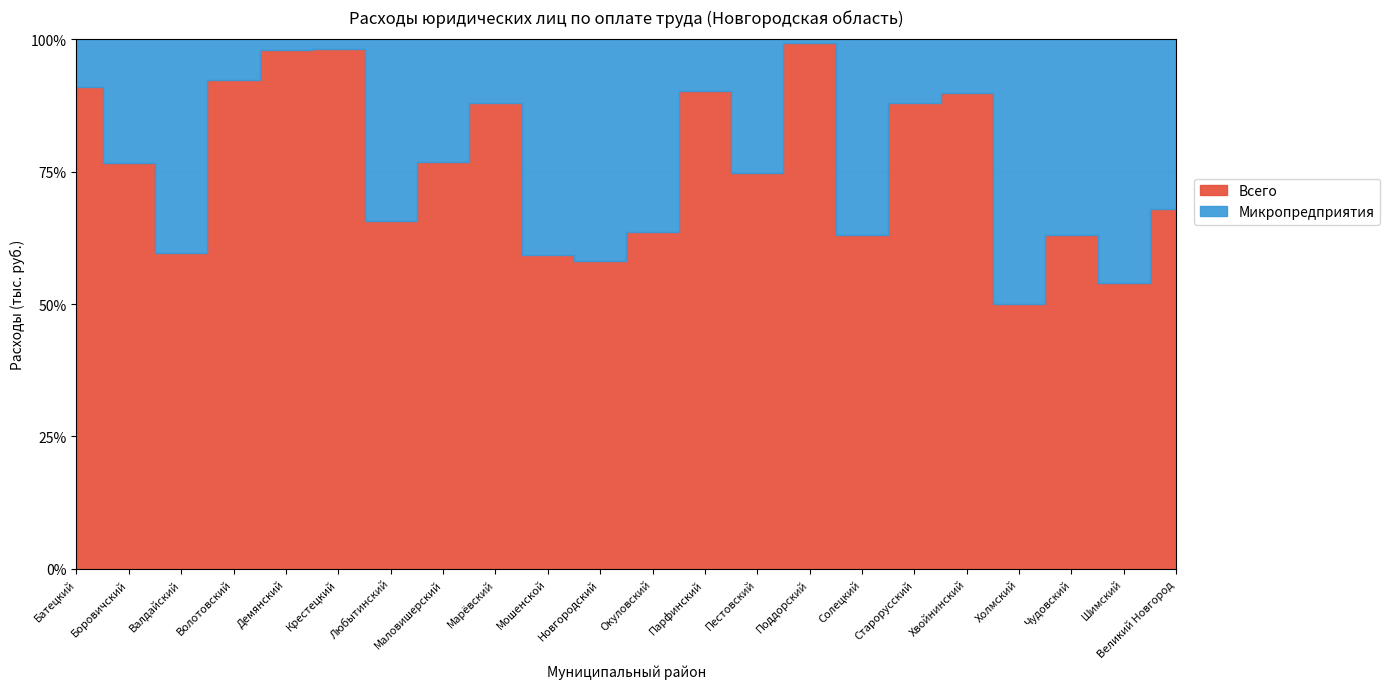

What is the difference between the Всего values at Боровичский and Холмский?

730973.0